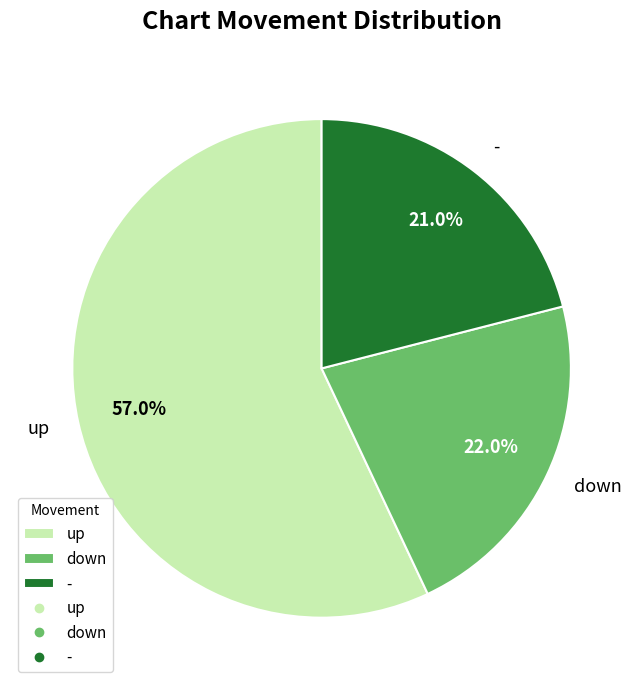

Rank the categories by value from highest to lowest.

up, down, -